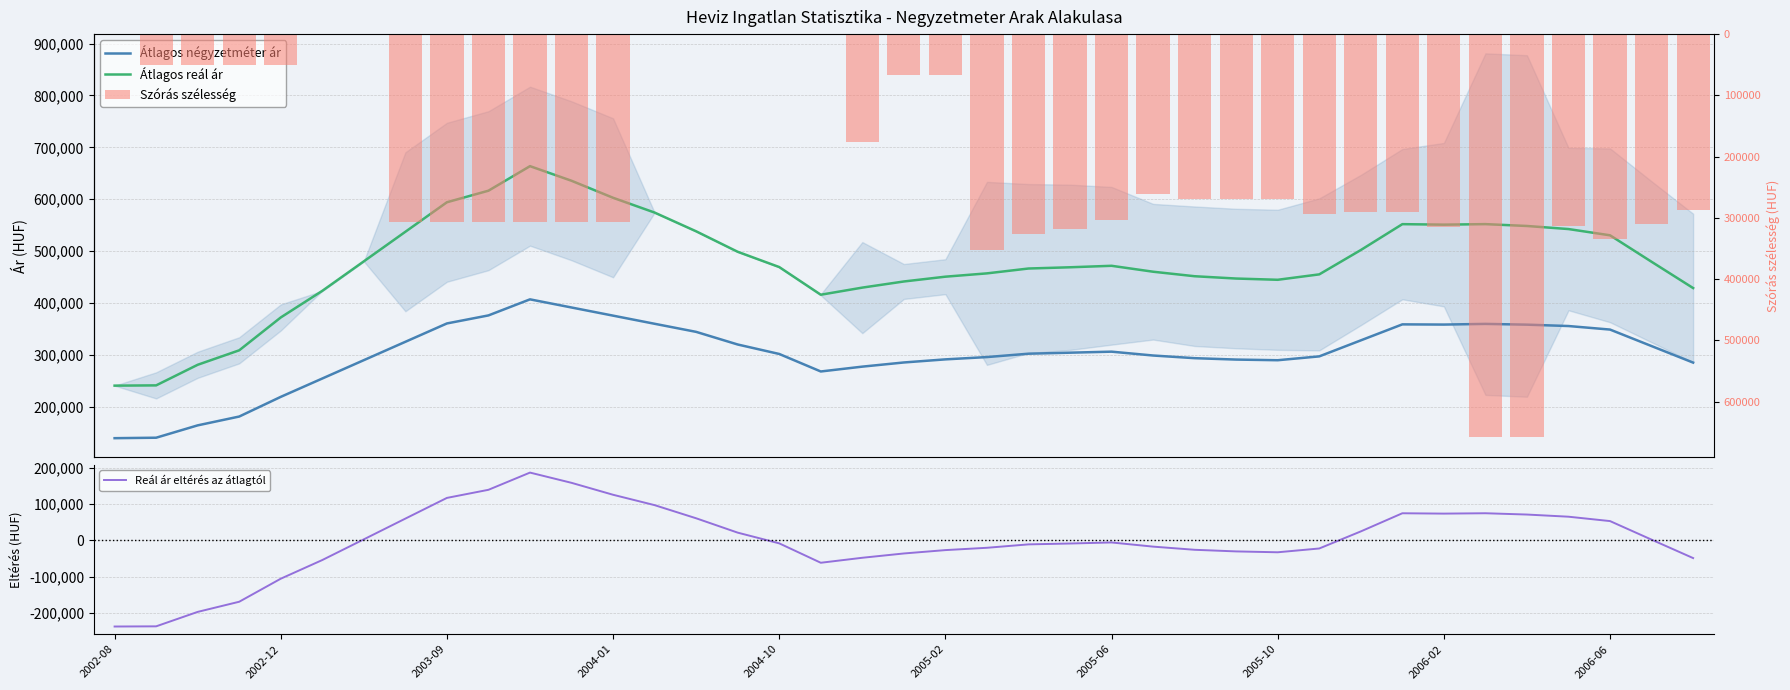

Reading right to left, extract all data points from this chart.

Átlagos négyzetméter ár: 285258.0	317084.0	348911.0	355728.0	358376.0	359833.0	358553.0	358931.0	328087.0	297243.0	289831.0	291091.0	293784.0	298915.0	306334.0	304367.0	302400.0	295920.0	291484.0	285505.0	277479.0	268152.0	301882.0	320136.0	344480.0	360065.0	375757.0	391450.0	407142.0	376190.0	360714.0	325342.0	289971.0	254599.0	219228.0	181313.0	164310.0	140505.0	139615.0
Átlagos reál ár: 428905.0	479527.0	530561.0	542605.0	548535.0	552102.0	551093.0	552058.0	502174.0	455279.0	444850.0	447249.0	451701.0	460389.0	471816.0	468950.0	466569.0	457209.0	450827.0	441580.0	429767.0	416049.0	469370.0	498803.0	538250.0	574365.0	602873.0	635657.0	663818.0	616534.0	594251.0	537379.0	480390.0	423534.0	372250.0	308937.0	281048.0	241357.0	240856.0
Reál ár eltérés az átlagtól: -48773.6	1848.4	52882.4	64926.4	70856.4	74423.4	73414.4	74379.4	24495.4	-22399.6	-32828.6	-30429.6	-25977.6	-17289.6	-5862.6	-8728.6	-11109.6	-20469.6	-26851.6	-36098.6	-47911.6	-61629.6	-8308.6	21124.4	60571.4	96686.4	125194.4	157978.4	186139.4	138855.4	116572.4	59700.4	2711.4	-54144.6	-105428.6	-168741.6	-196630.6	-236321.6	-236822.6
Szórás szélesség: 286638.0	310252.0	335006.0	313054.0	658210.0	658210.0	315004.0	289620.0	289620.0	293004.0	269960.0	268872.0	268872.0	261482.0	303946.0	318492.0	325586.0	352730.0	67356.0	67356.0	175574.0	2142.0	0.0	0.0	0.0	0.0	306412.0	306412.0	306412.0	306412.0	306412.0	306412.0	0.0	0.0	50356.0	50356.0	50356.0	50356.0	0.0